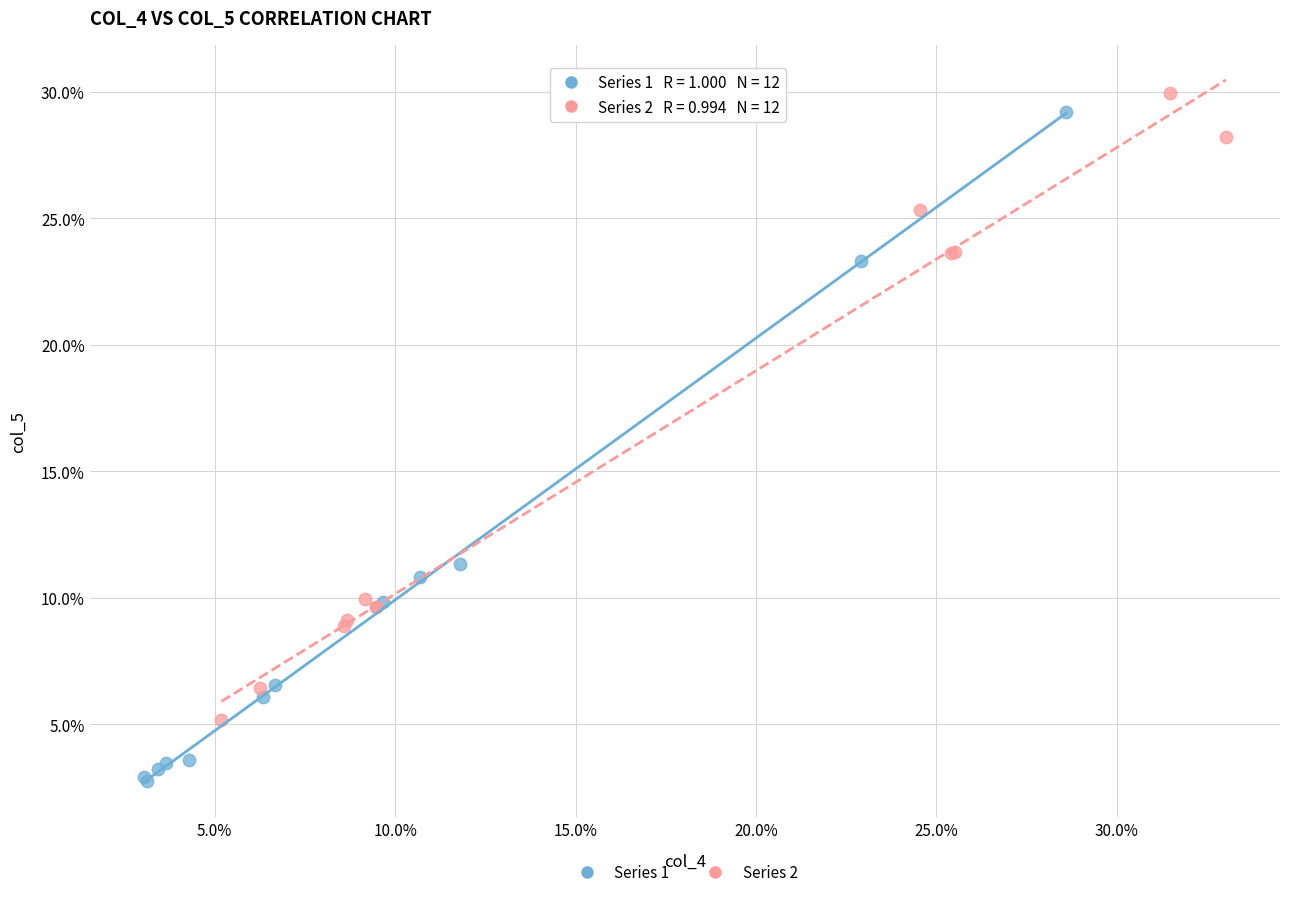

What are all the series names shown in the legend?

Series 1, Series 2